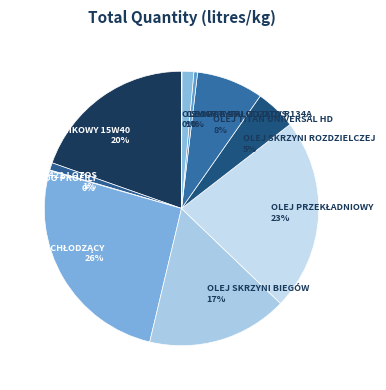

Between SMAR G-421 LOTOS 1% and OLEJ SKRZYNI BIEGÓW 17%, which is larger?

OLEJ SKRZYNI BIEGÓW 17%